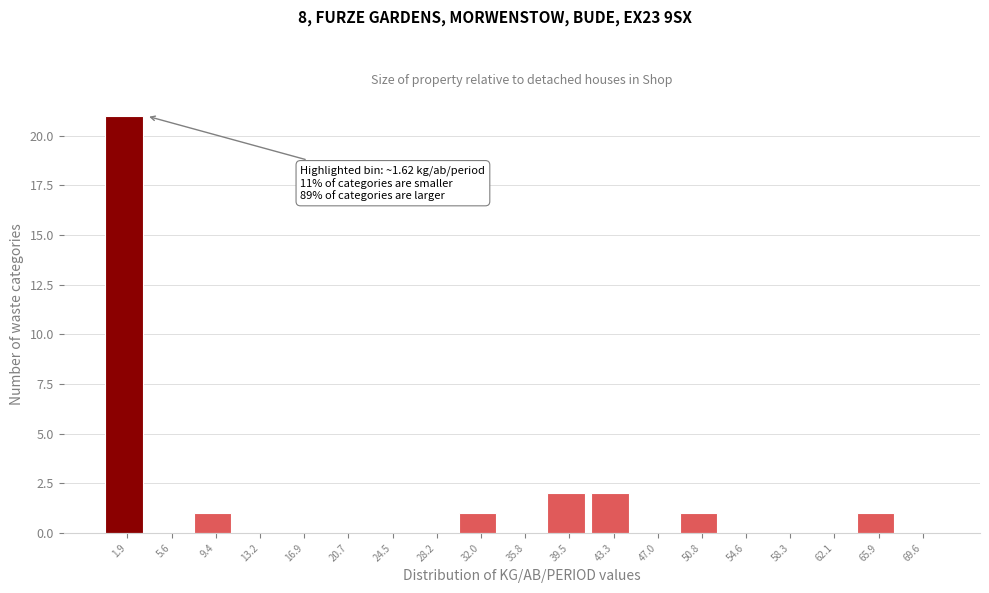

Which range on the x-axis has the tallest bar?

0.0 to 4.0